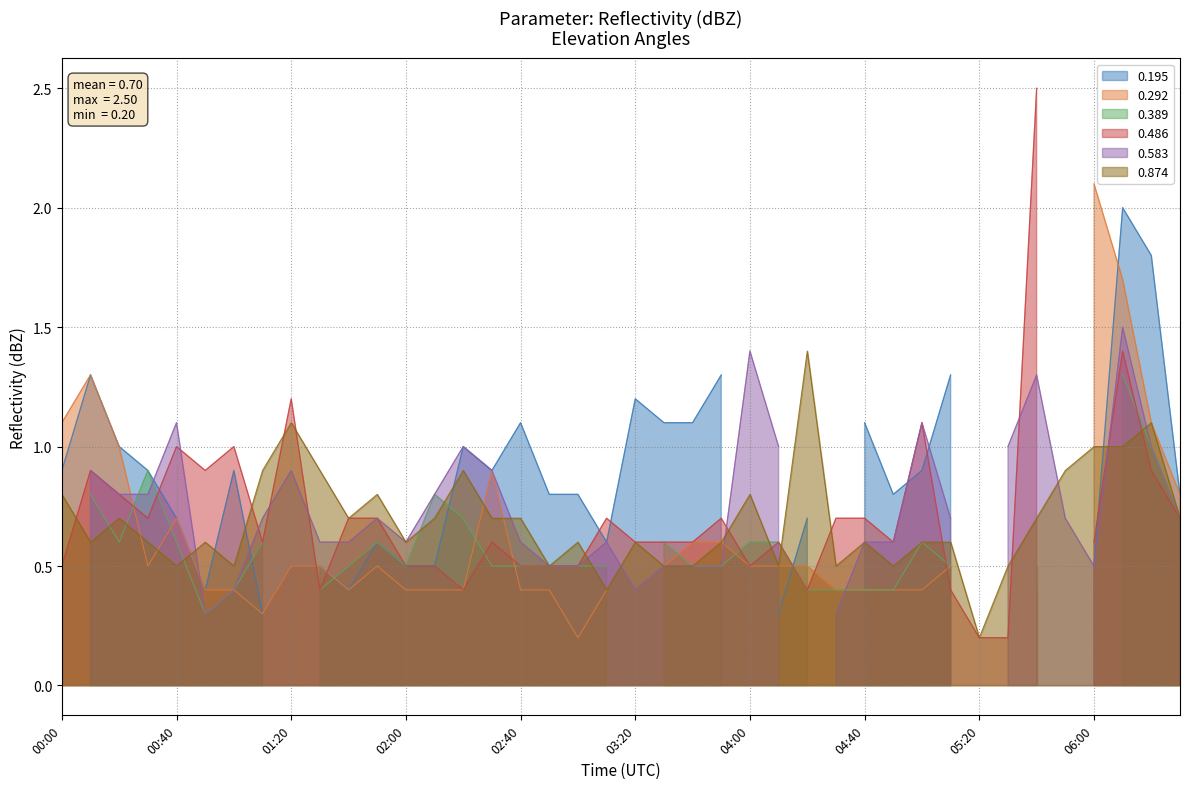

The 0.874 series shows 0.8 at 00:00. True or false?

True